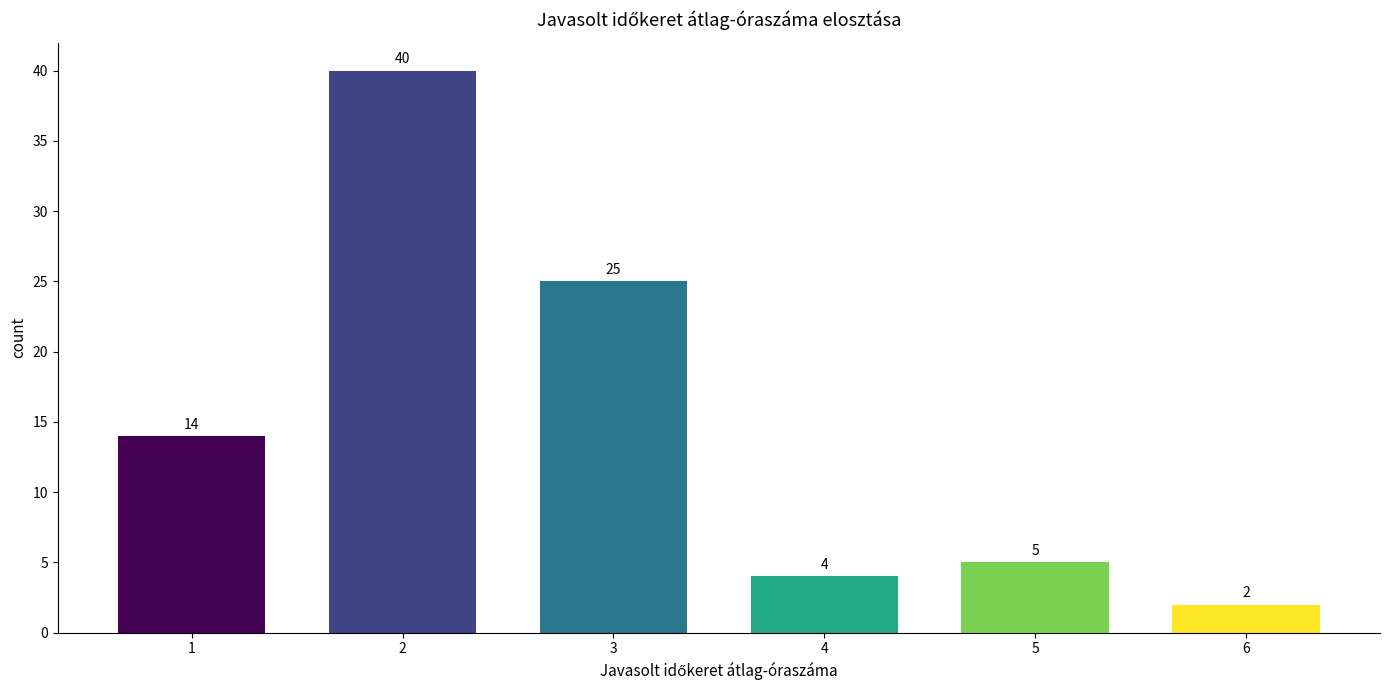

Reading right to left, transcribe all the data shown in this chart.

2	5	4	25	40	14